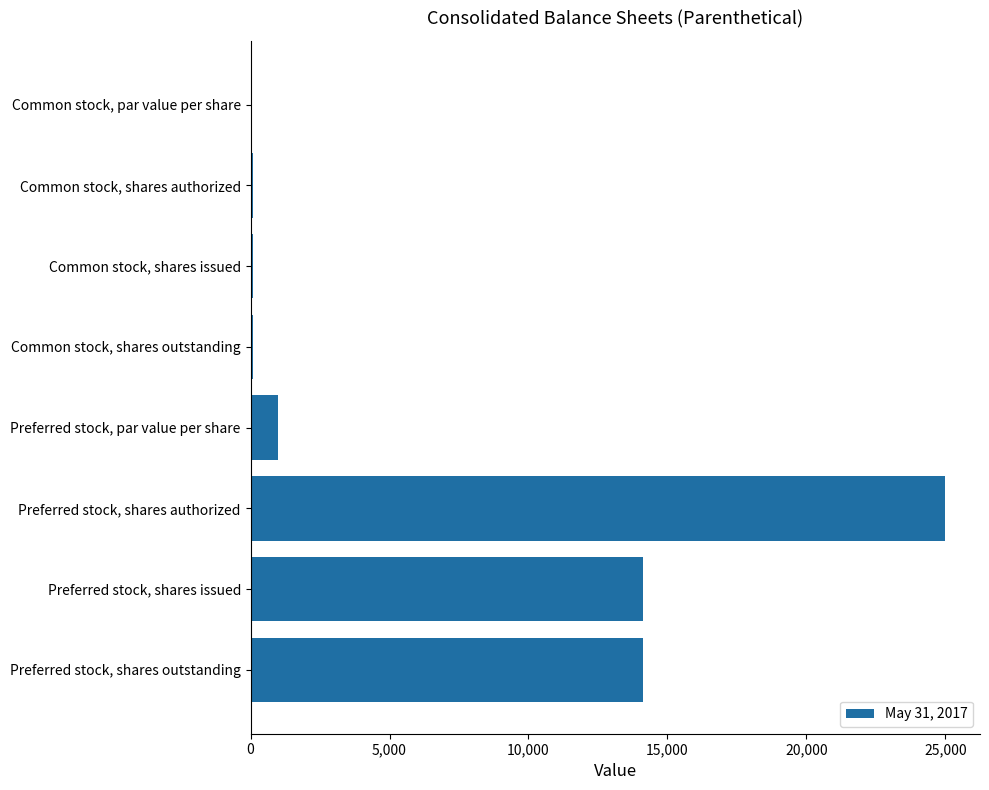

Count the number of data series in this chart.

1